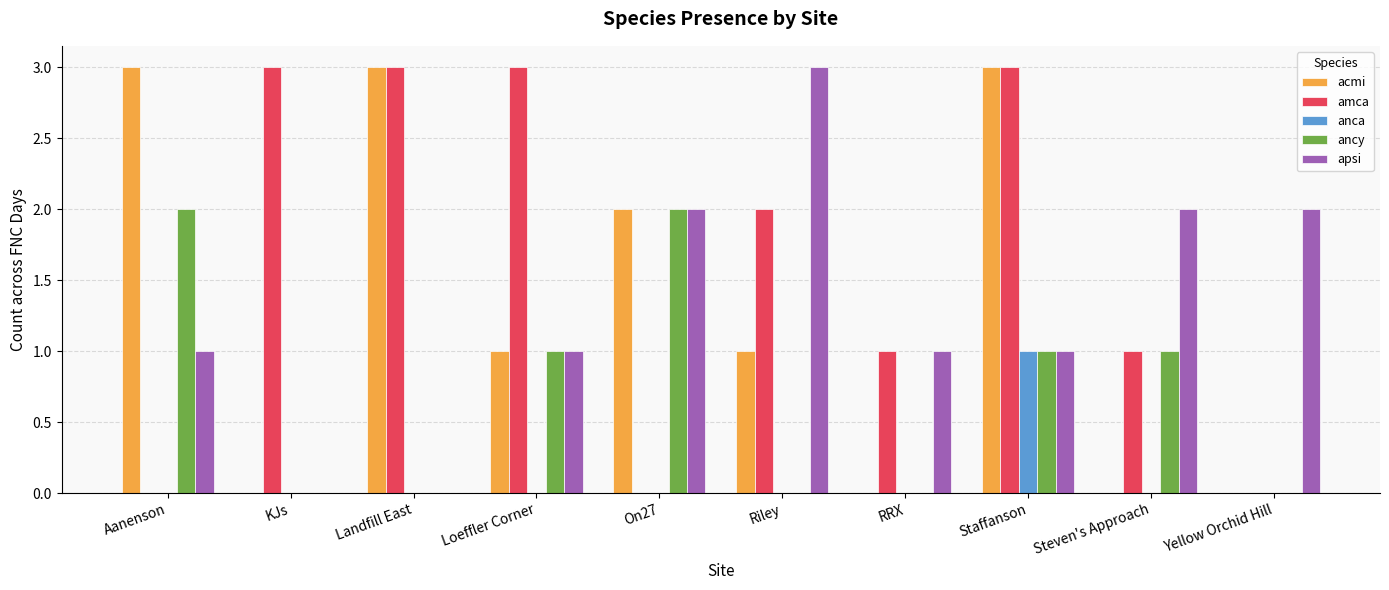

Count the ancy values in the range 0 to 1.

8